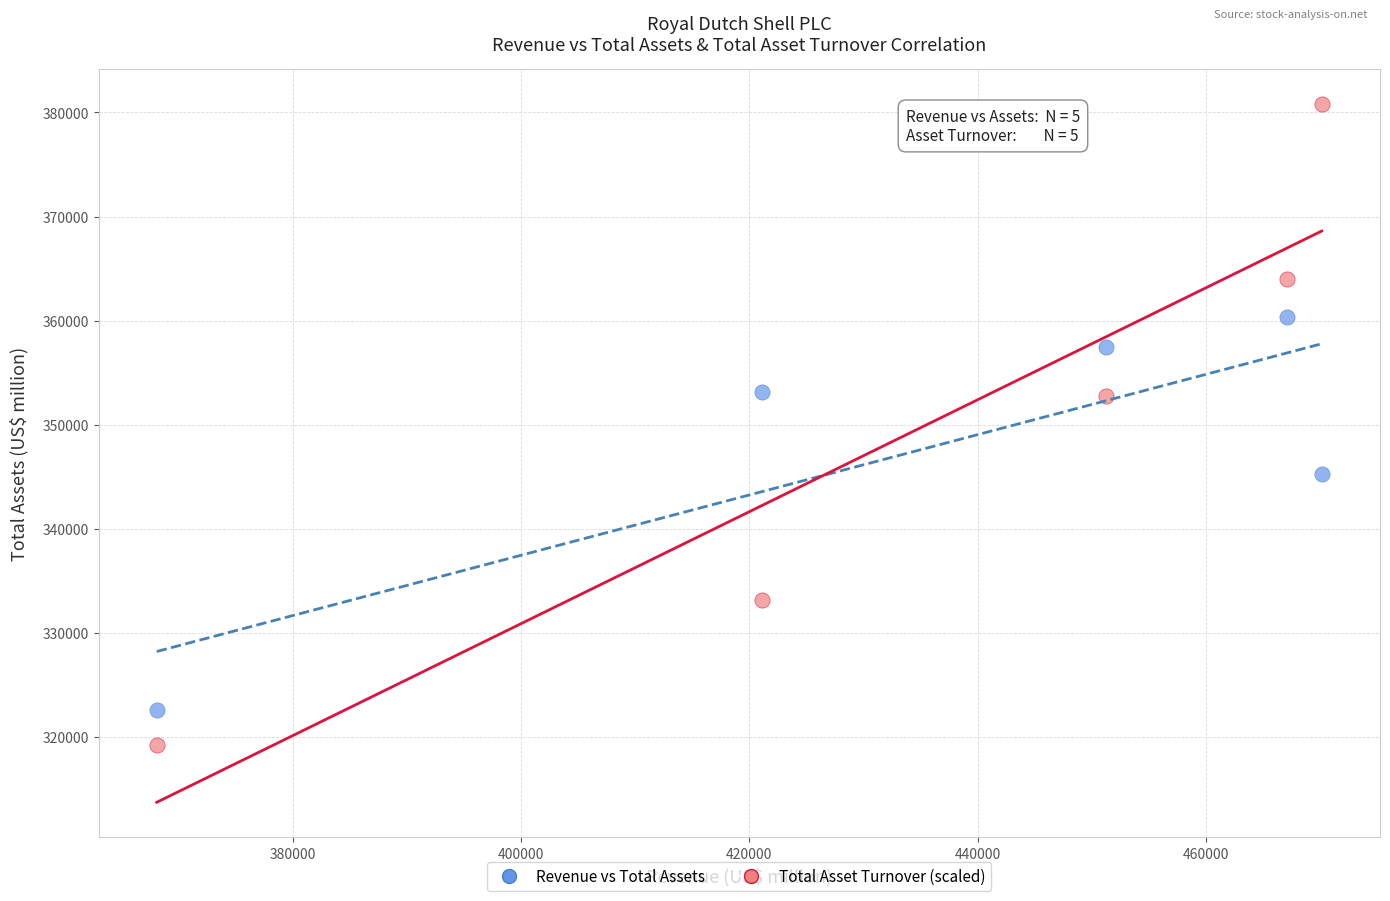

In the Revenue vs Total Assets series, what Y value is closest to 341442?

345257